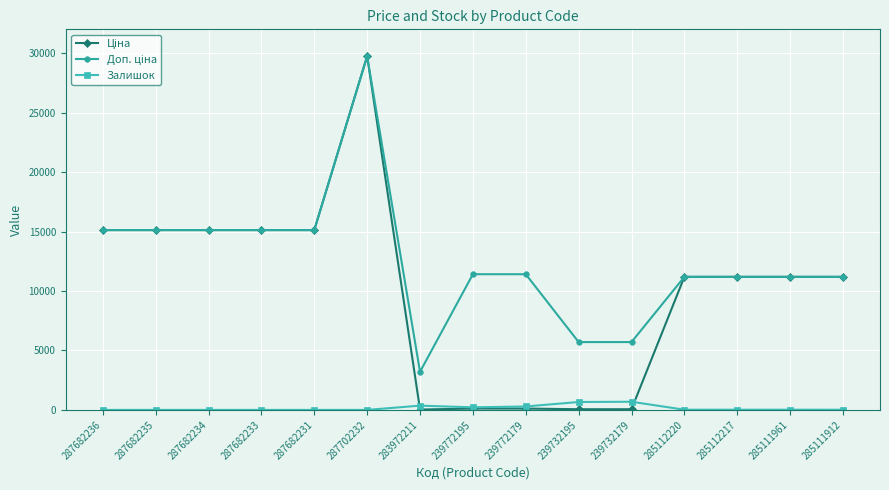

Count the number of data series in this chart.

3